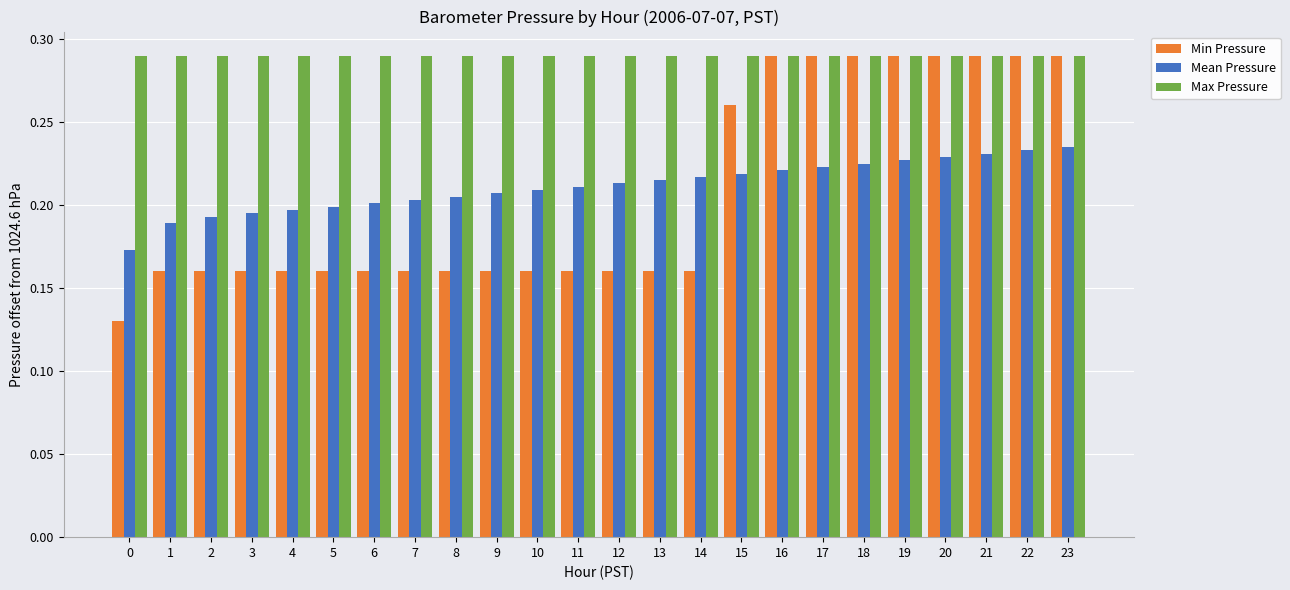

Which series has the largest total across all categories?

Max Pressure